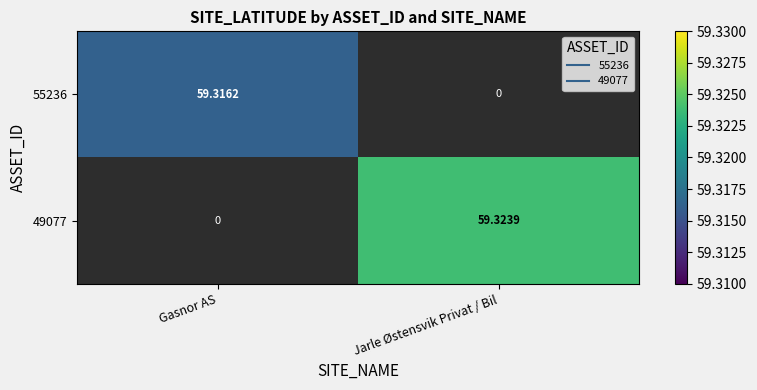

How many data points does each series have?

2